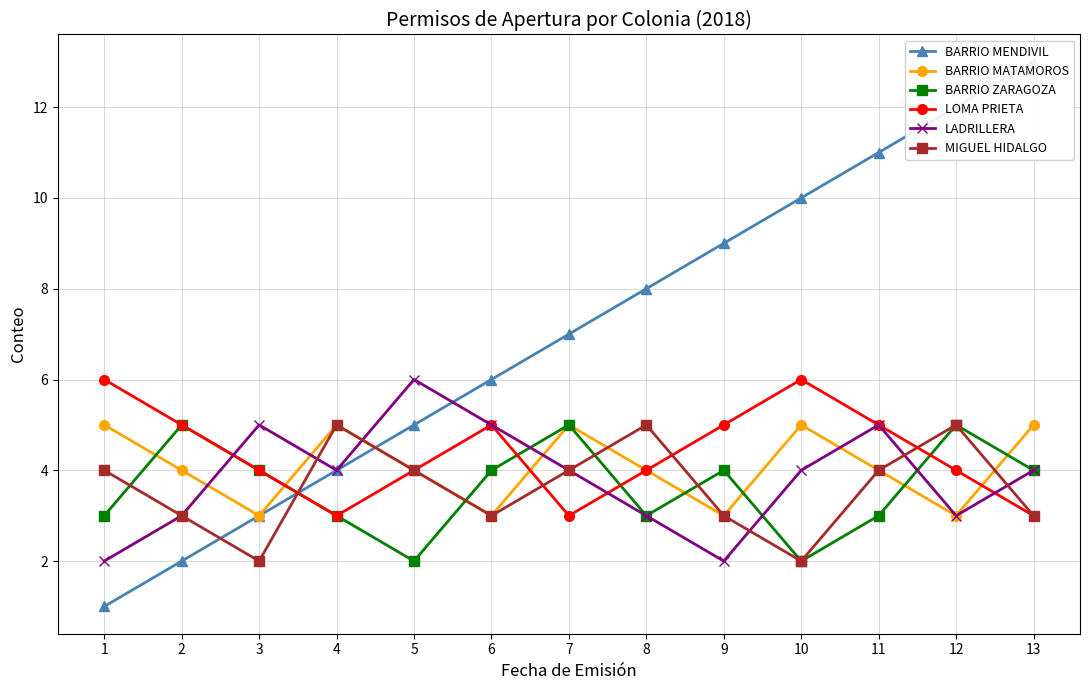

How many values in the BARRIO MATAMOROS series are below 4?

4